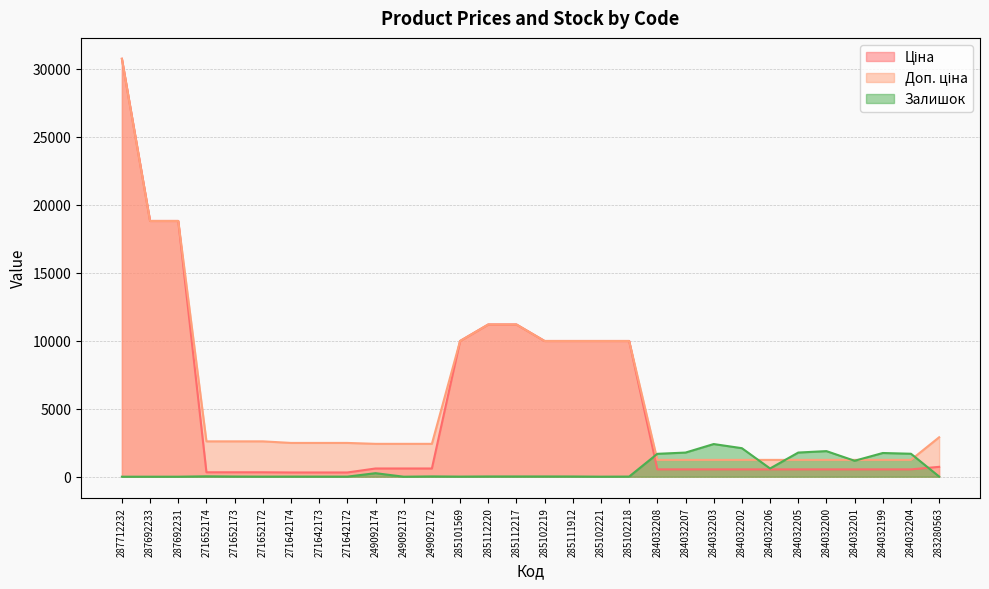

Reading left to right, transcribe all the data shown in this chart.

Ціна: 30717.1	18796.8	18796.8	324.8	324.8	324.8	310.3	310.3	310.3	603.7	603.7	603.7	9975.0	11188.2	11188.2	9975.0	9975.0	9975.0	9975.0	539.0	539.0	539.0	539.0	539.0	539.0	539.0	539.0	539.0	539.0	724.5
Доп. ціна: 30717.1	18796.8	18796.8	2598.3	2598.3	2598.3	2482.4	2482.4	2482.4	2414.8	2414.8	2414.8	9975.0	11188.2	11188.2	9975.0	9975.0	9975.0	9975.0	1235.4	1235.4	1235.4	1235.4	1235.4	1235.4	1235.4	1235.4	1235.4	1235.4	2897.8
Залишок: 0.0	0.0	0.0	28.0	12.0	5.0	8.0	7.0	5.0	259.0	0.0	21.0	7.0	17.0	17.0	17.0	15.0	2.0	9.0	1682.0	1774.0	2400.0	2096.0	605.0	1775.0	1880.0	1171.0	1742.0	1687.0	11.0